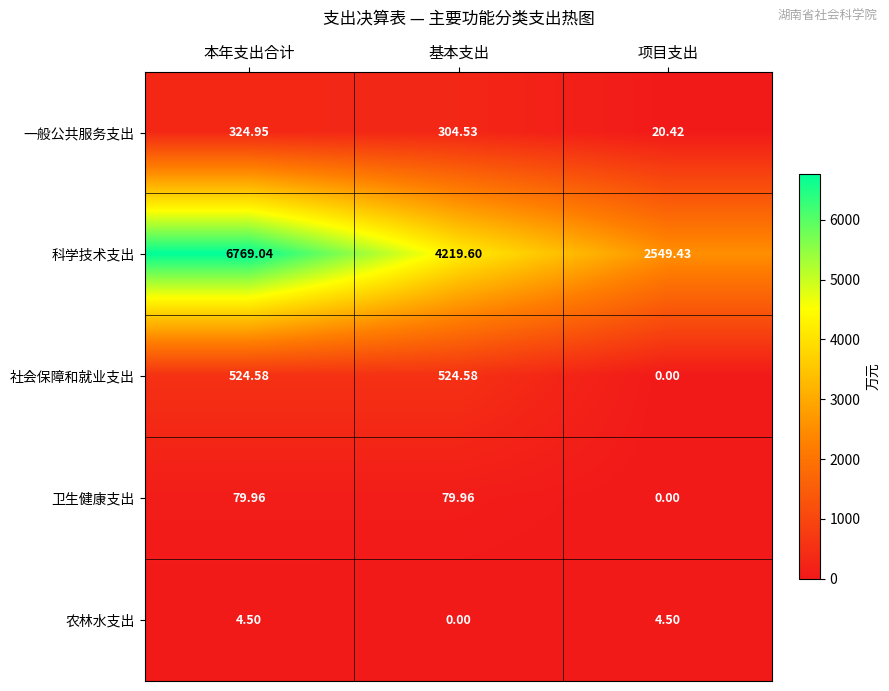

List the series in order of their peak value, highest first.

科学技术支出, 社会保障和就业支出, 一般公共服务支出, 卫生健康支出, 农林水支出